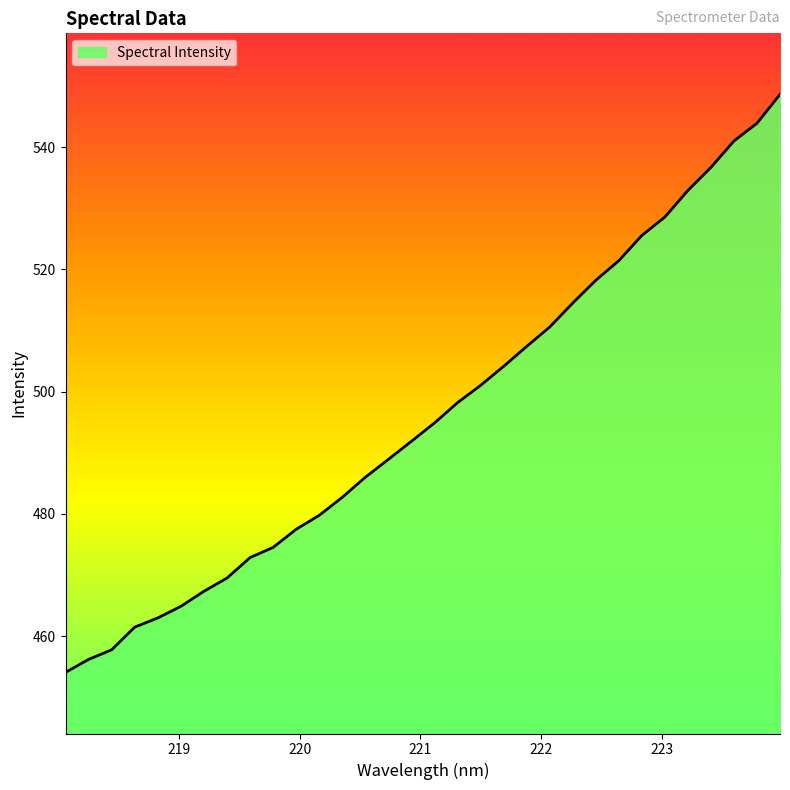

What is the difference between the maximum and minimum values?

94.6